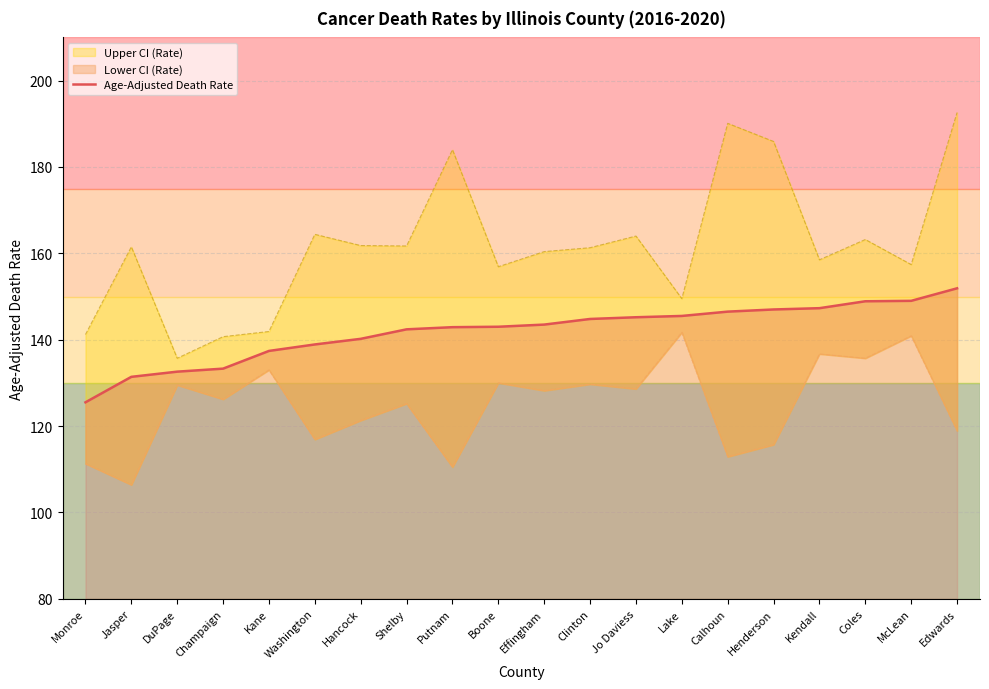

What is the sum of all values?

2837.2